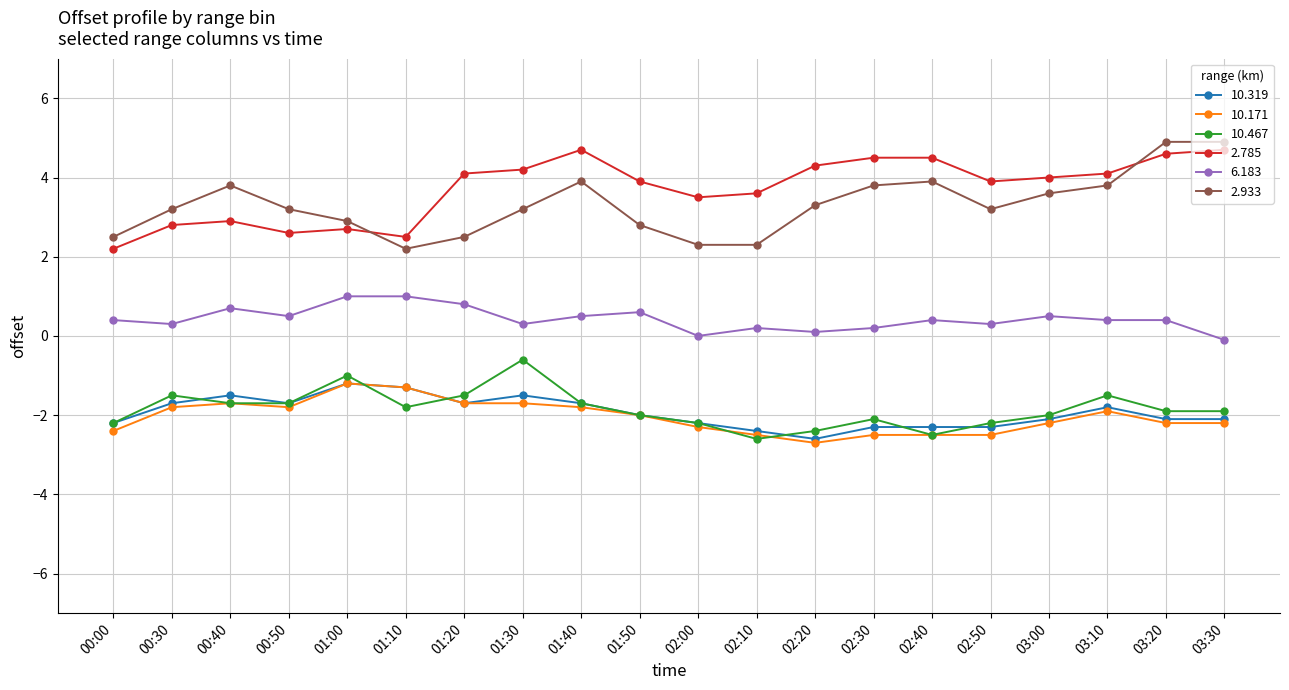

What is the spread (max minus min) of values at 00:00?

4.9